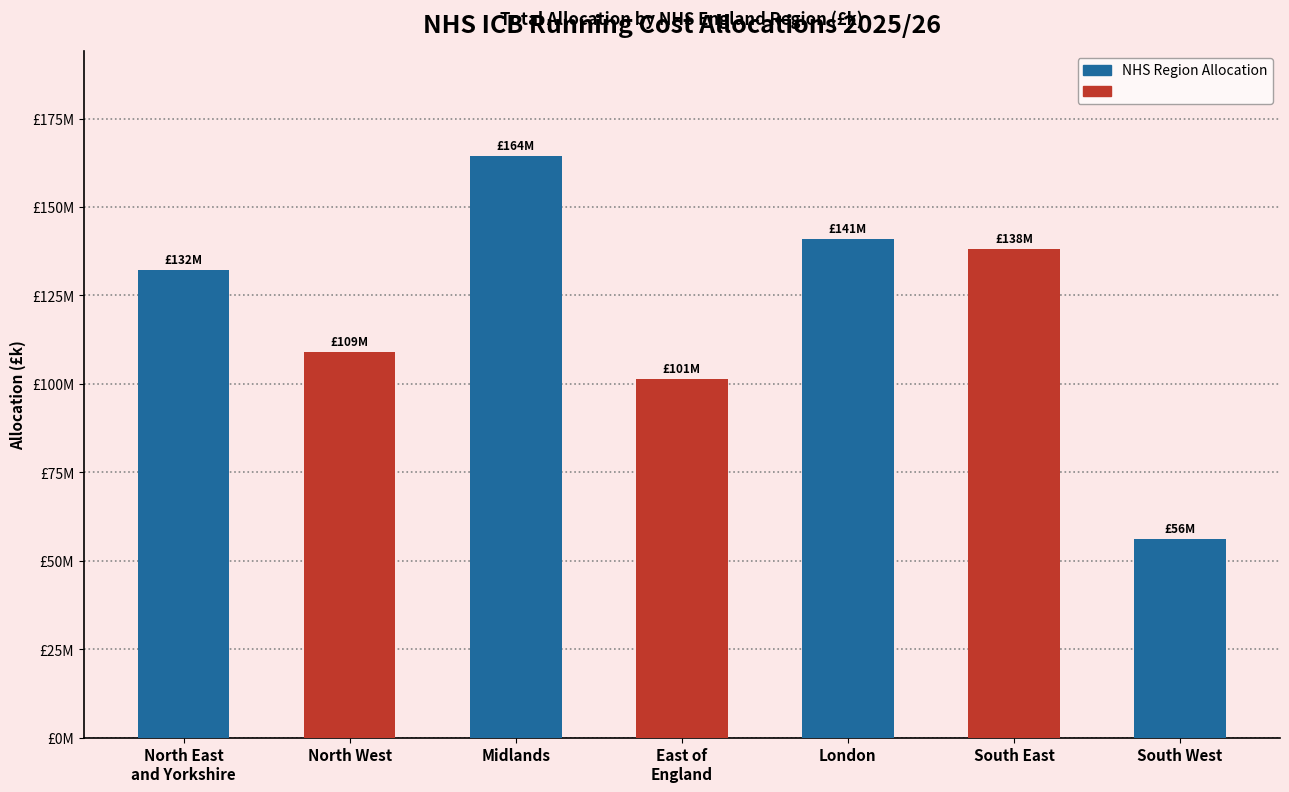

How many values are below 132239?

3